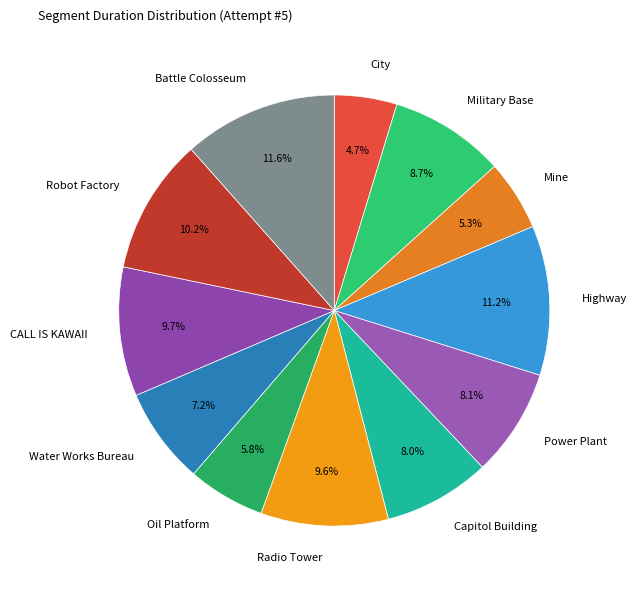

Count the number of slices in the pie.

12